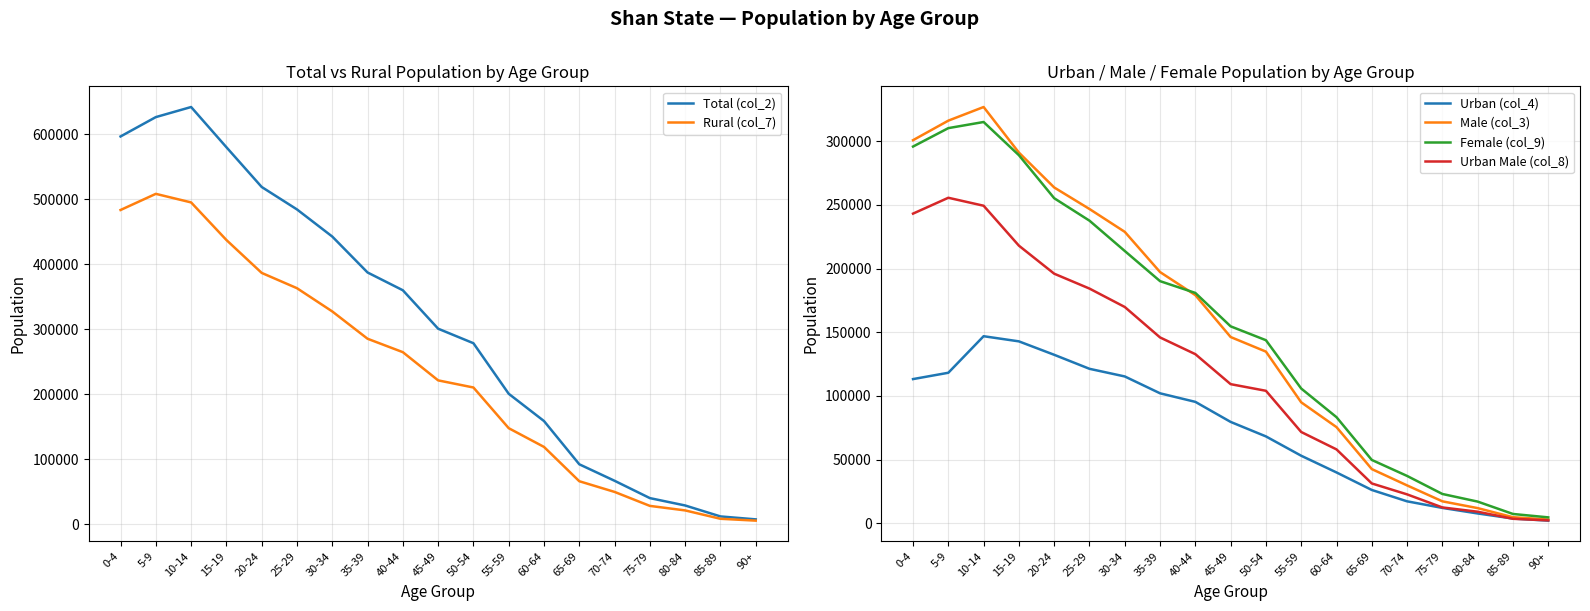

What is the smallest value displayed?

1972